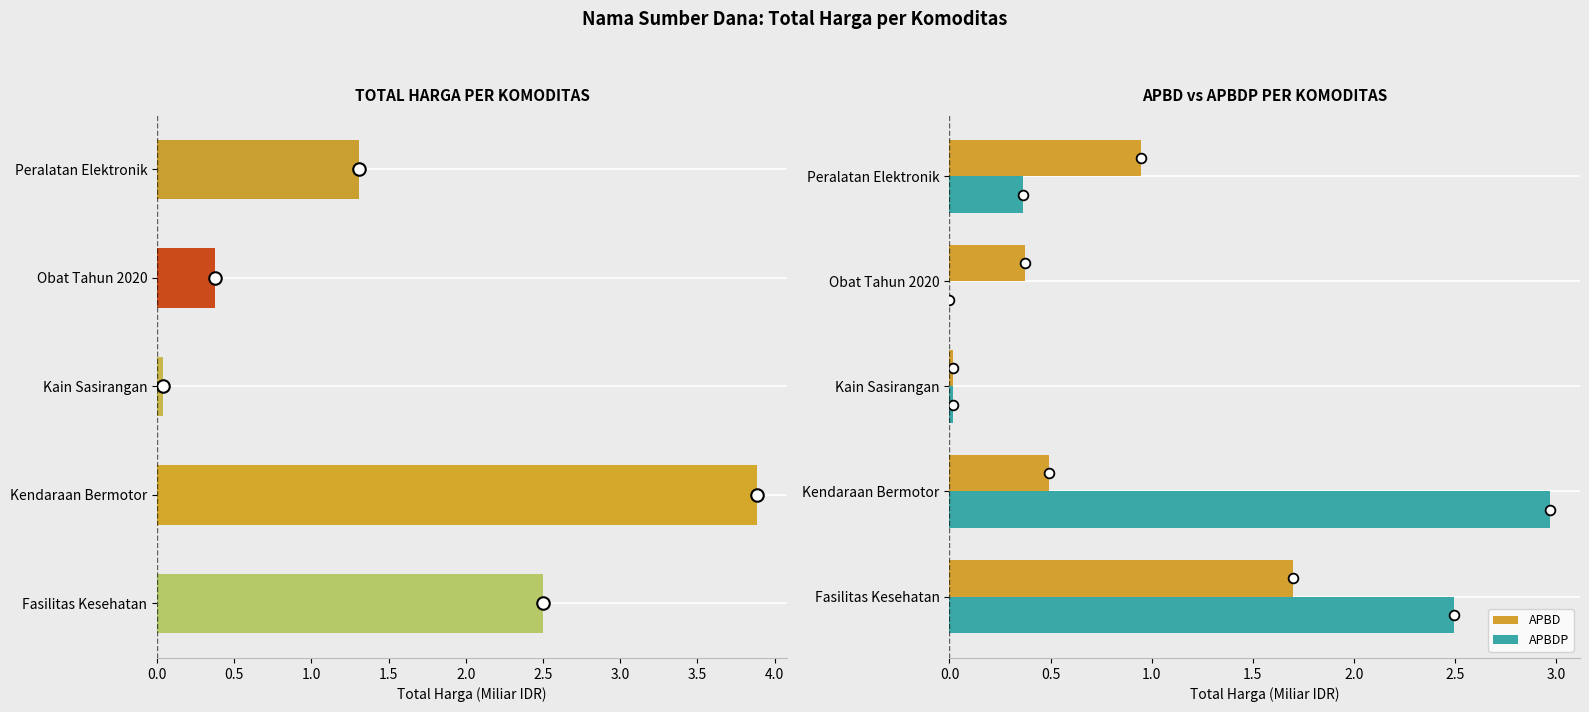

How many data points in Total Harga are above 1?

3